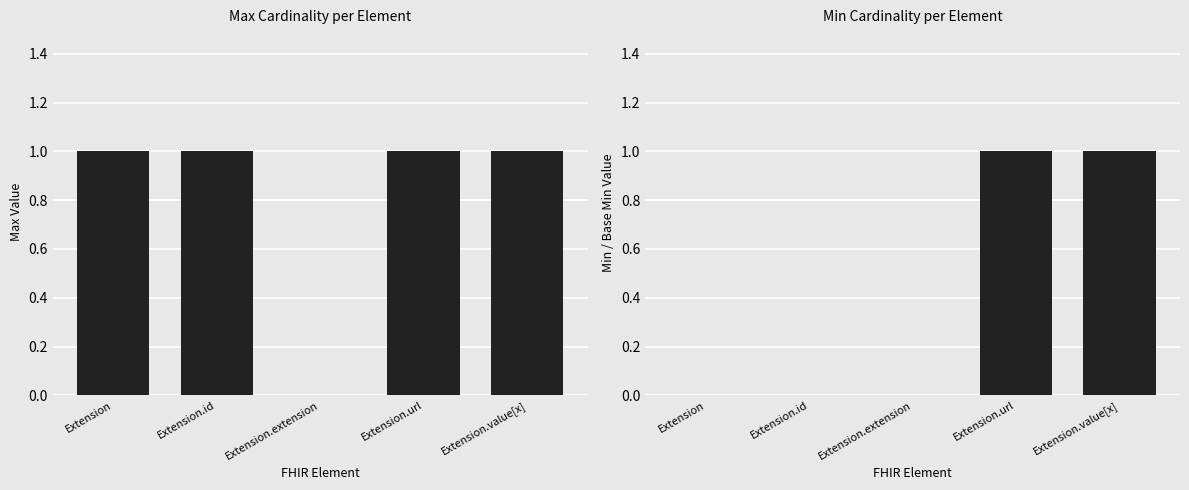

At which label does Max reach its minimum?

Extension.extension